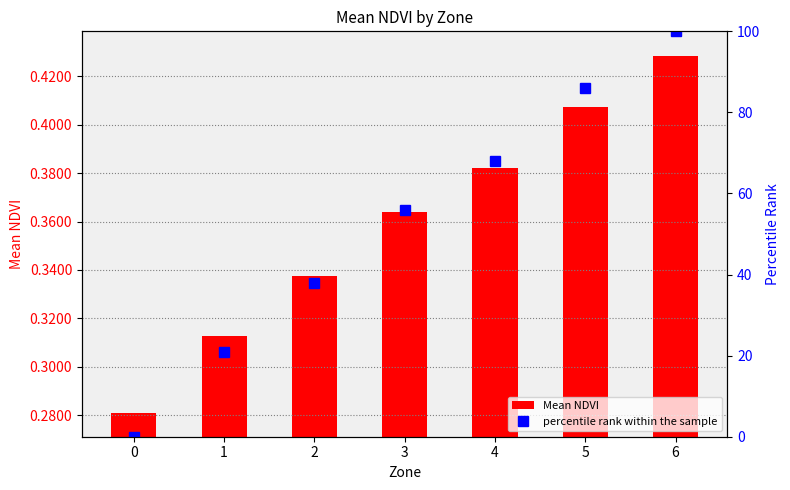

What is the sum of all percentile rank within the sample values?

369.0